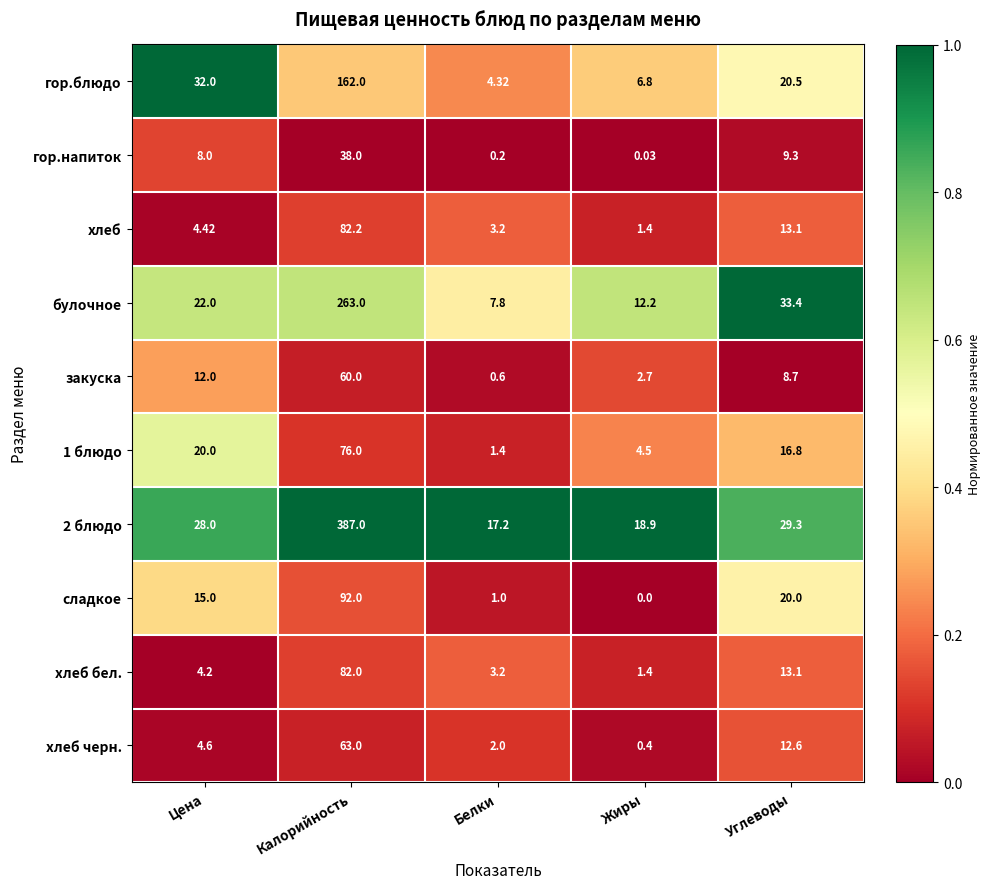

Between Цена and Жиры, which series saw the biggest shift?

гор.блюдо